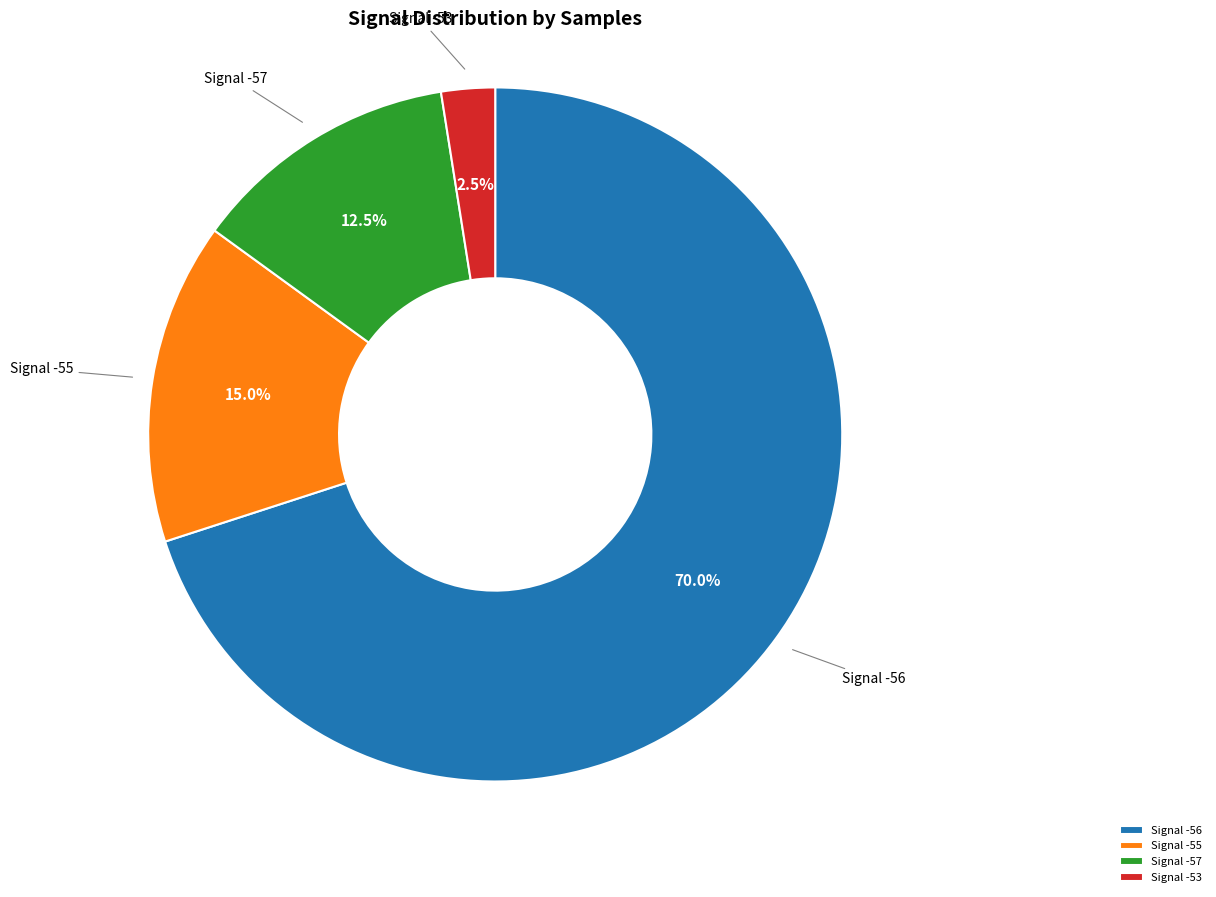

What is the majority slice?

Signal -56